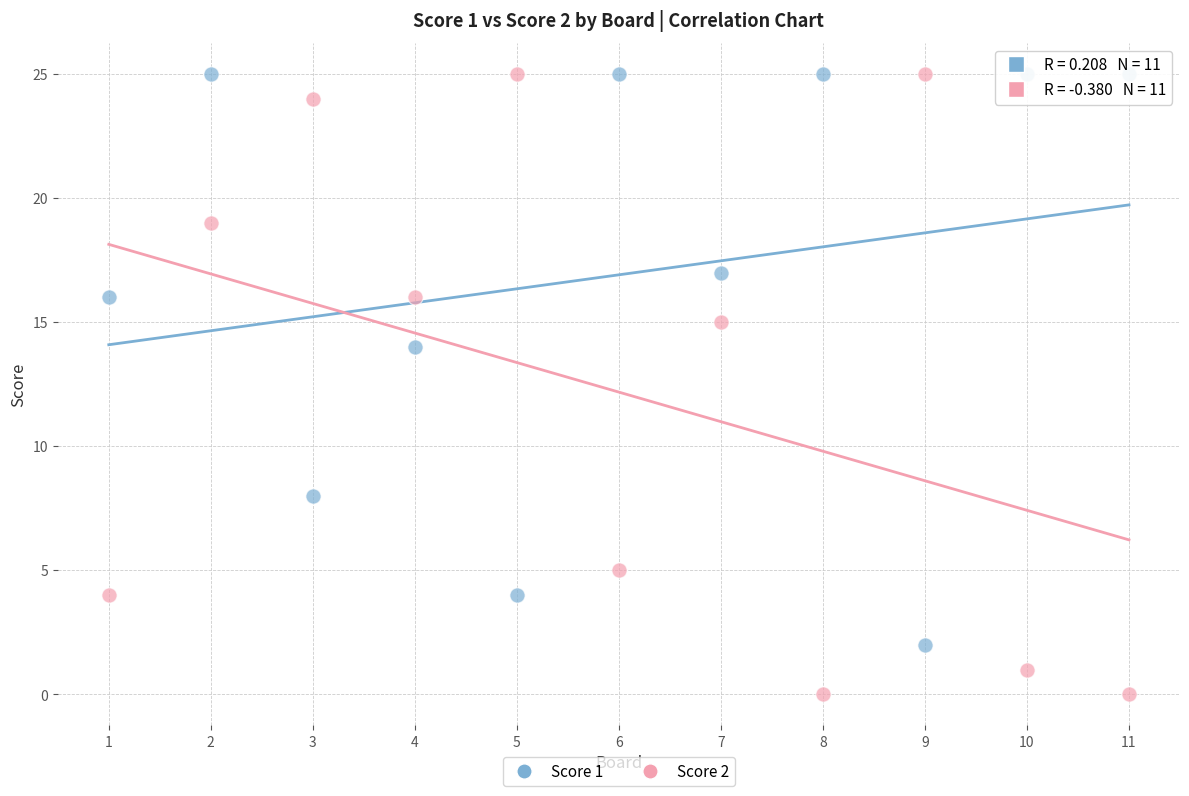

Which series has the largest Y range (max minus min)?

Score 2